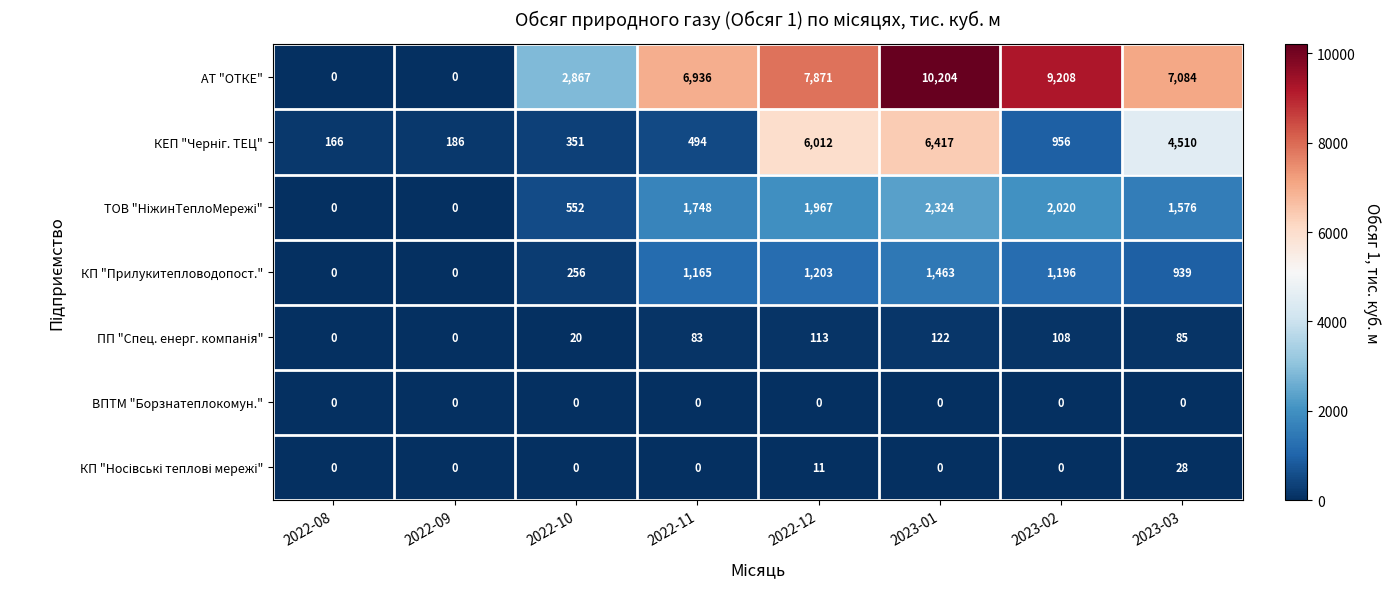

Which series has the largest range (max minus min)?

АТ "ОТКЕ"